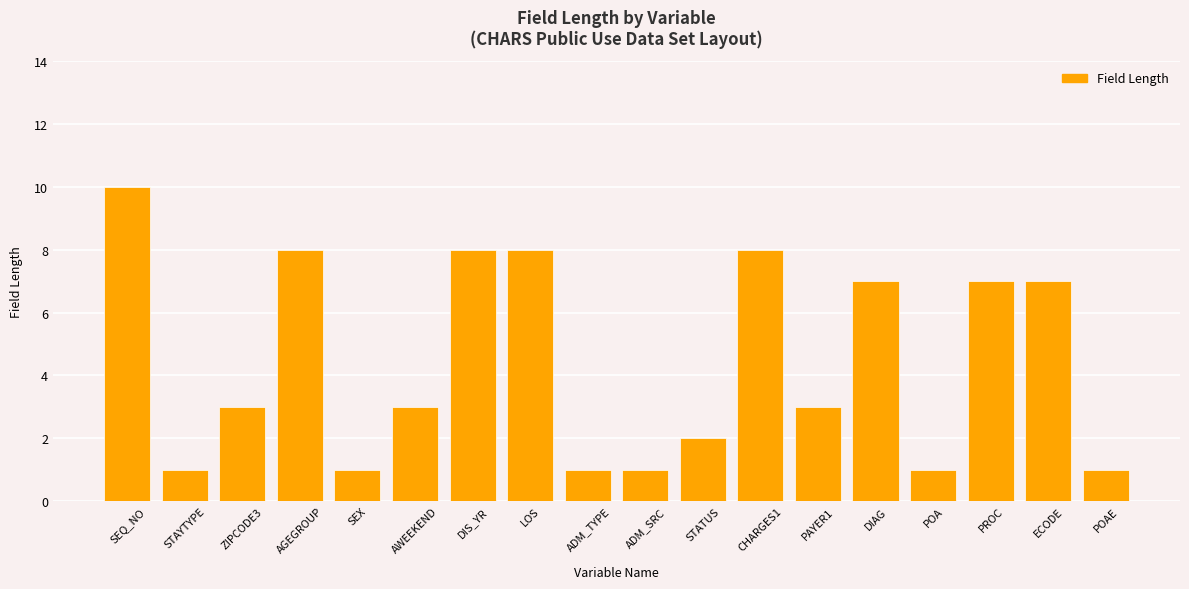

Reading left to right, what are all the values shown in this chart?

10	1	3	8	1	3	8	8	1	1	2	8	3	7	1	7	7	1